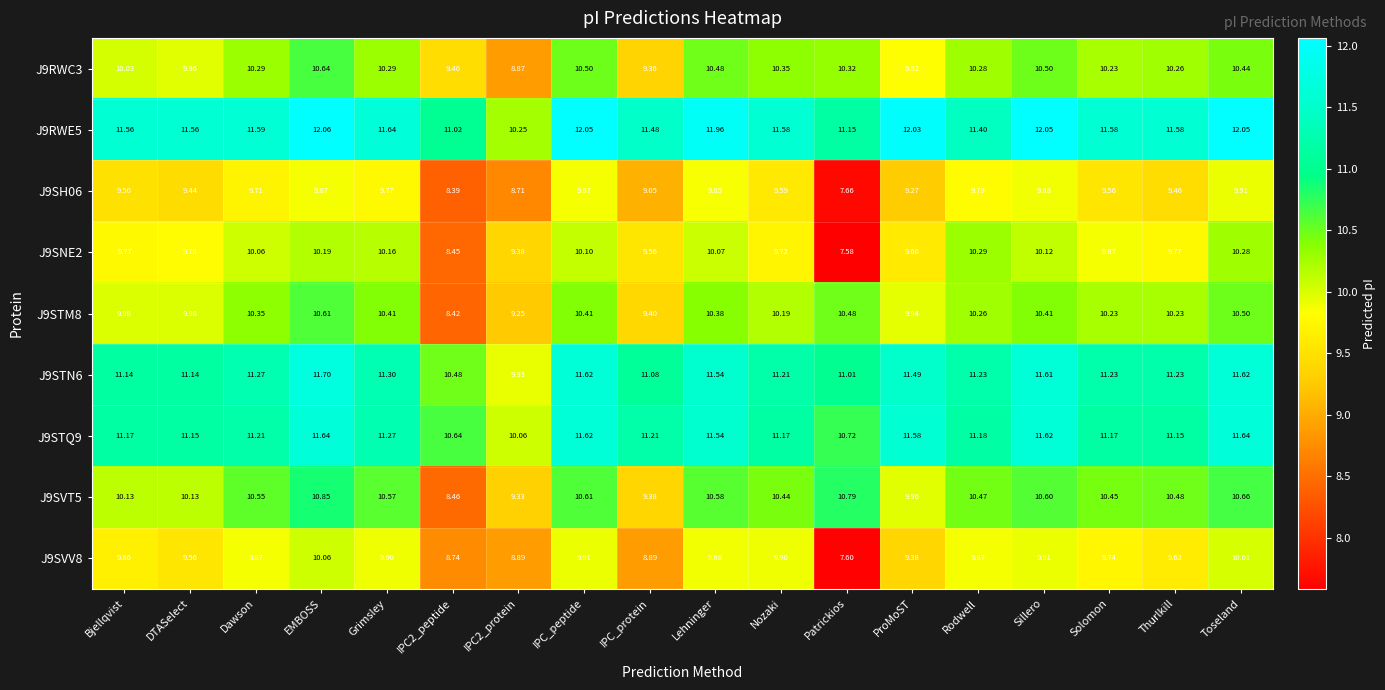

Rank the series by their maximum value, from highest to lowest.

J9RWE5, J9STN6, J9STQ9, J9SVT5, J9RWC3, J9STM8, J9SNE2, J9SVV8, J9SH06